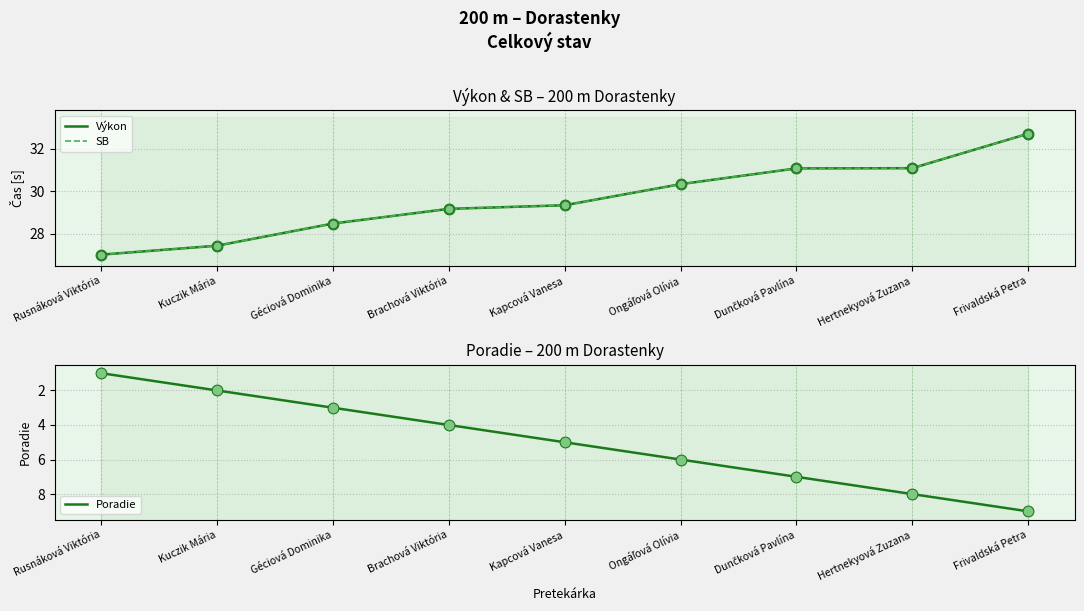

Is the value of Výkon at Dunčková Pavlína greater than the value of SB at Hertnekyová Zuzana?

No